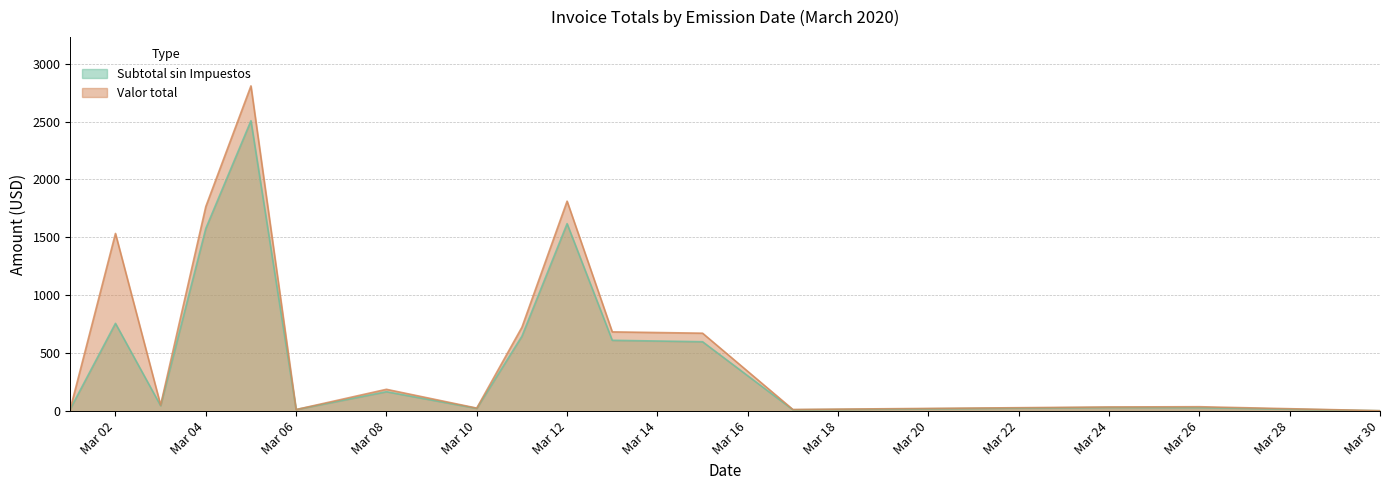

Which series has the largest range (max minus min)?

Valor total